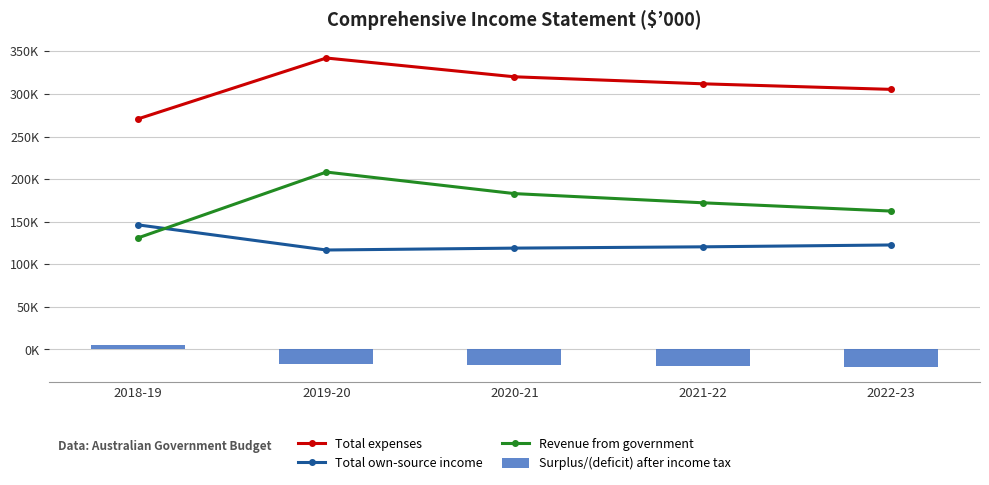

Reading left to right, what are all the values shown in this chart?

Total expenses: 2018-19=270761	2019-20=342174	2020-21=320138	2021-22=311906	2022-23=305376
Total own-source income: 2018-19=146254	2019-20=116770	2020-21=118981	2021-22=120499	2022-23=122671
Revenue from government: 2018-19=131064	2019-20=208283	2020-21=182986	2021-22=172218	2022-23=162511
Surplus/(deficit) after income tax: 2018-19=5623	2019-20=-17121	2020-21=-18171	2021-22=-19189	2022-23=-20194